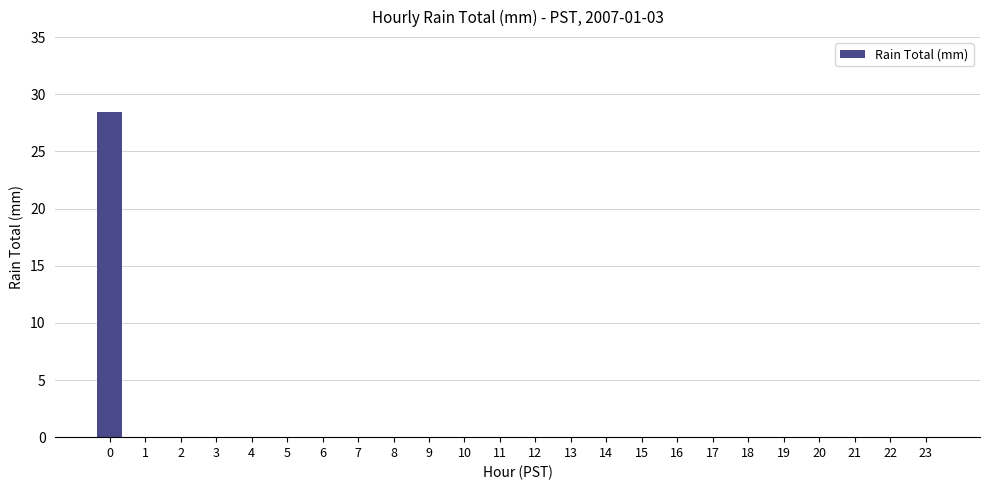

The value at 16 is 0.0. True or false?

True